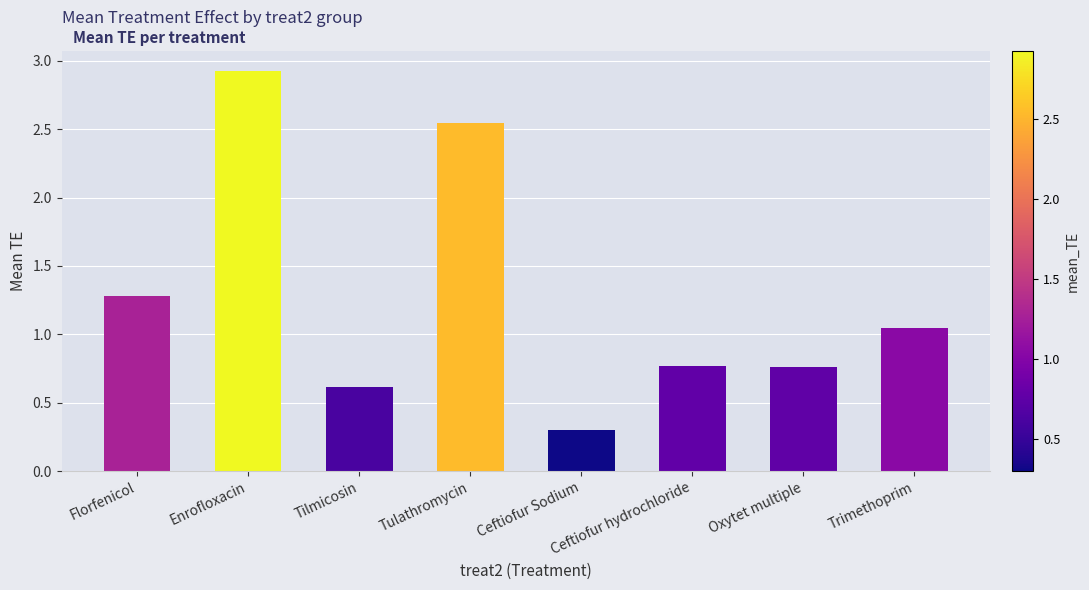

What is the maximum value shown in the chart?

2.9